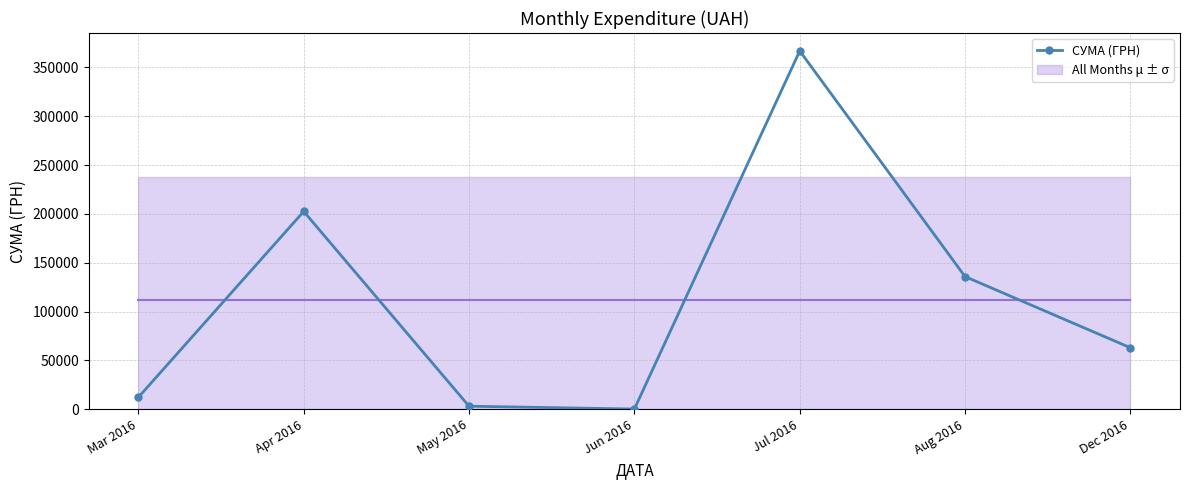

What position from the left is Jul 2016?

5